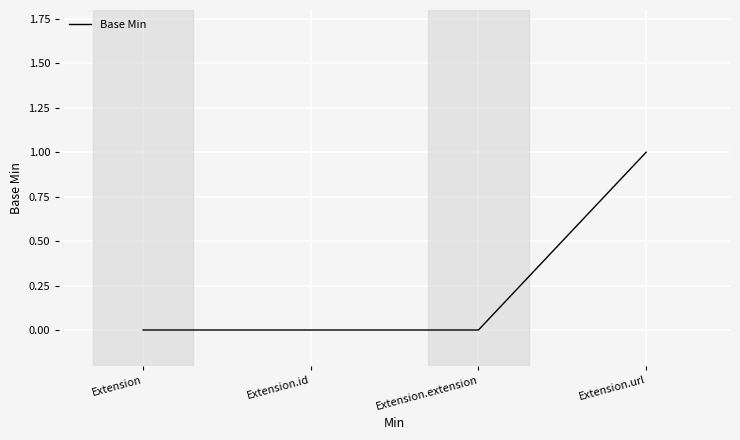

How many data points are above 0?

1